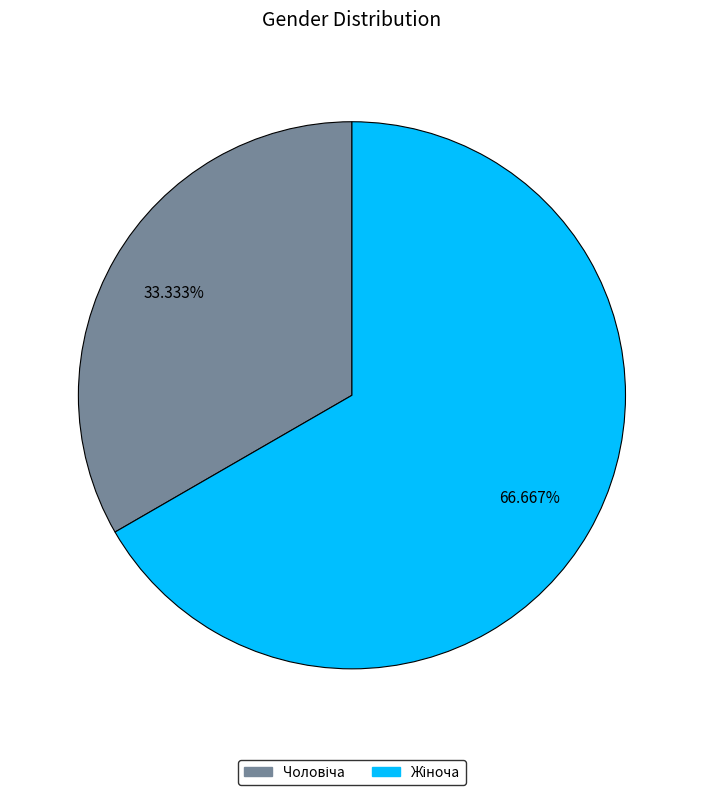

Does any single category account for the majority?

Yes